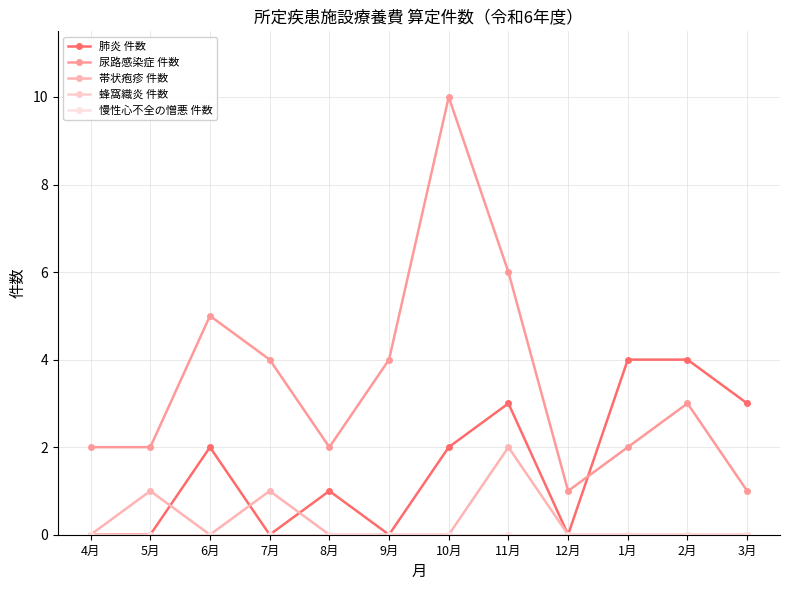

Reading left to right, extract all data points from this chart.

肺炎 件数: 0	0	2	0	1	0	2	3	0	4	4	3
尿路感染症 件数: 2	2	5	4	2	4	10	6	1	2	3	1
帯状疱疹 件数: 0	1	0	1	0	0	0	2	0	0	0	0
蜂窩織炎 件数: 0	0	0	0	0	0	0	0	0	0	0	0
慢性心不全の憎悪 件数: 0	0	0	0	0	0	0	0	0	0	0	0